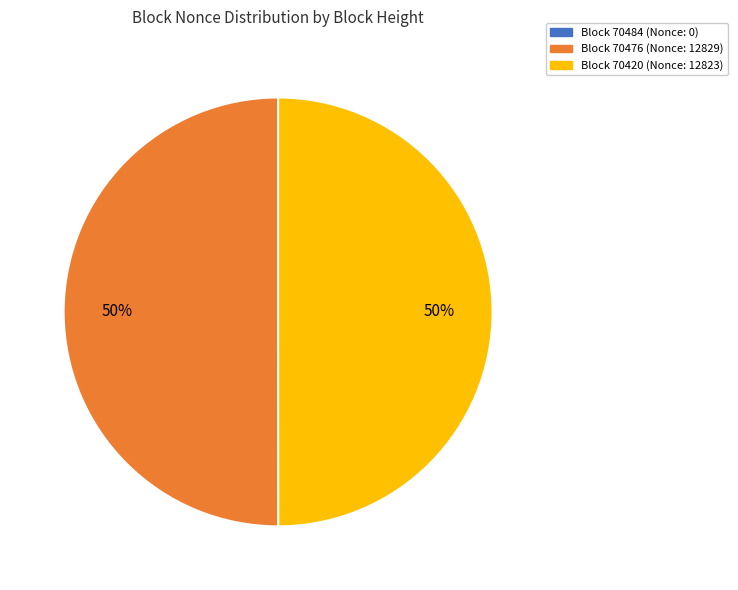

To the nearest percent, what portion does Block 70476 (Nonce: 12829) represent?

50%